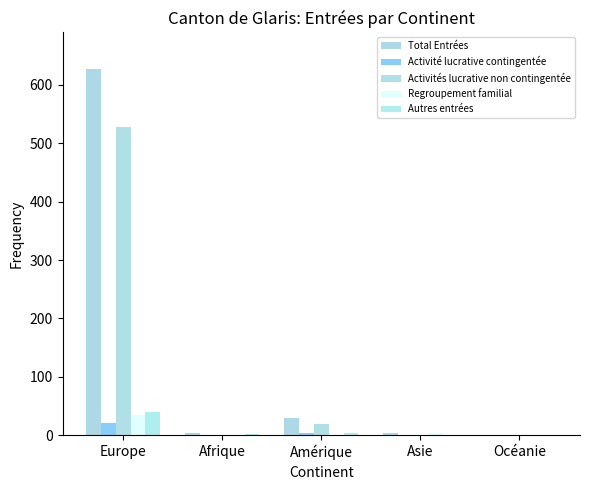

How many groups of bars are there?

5